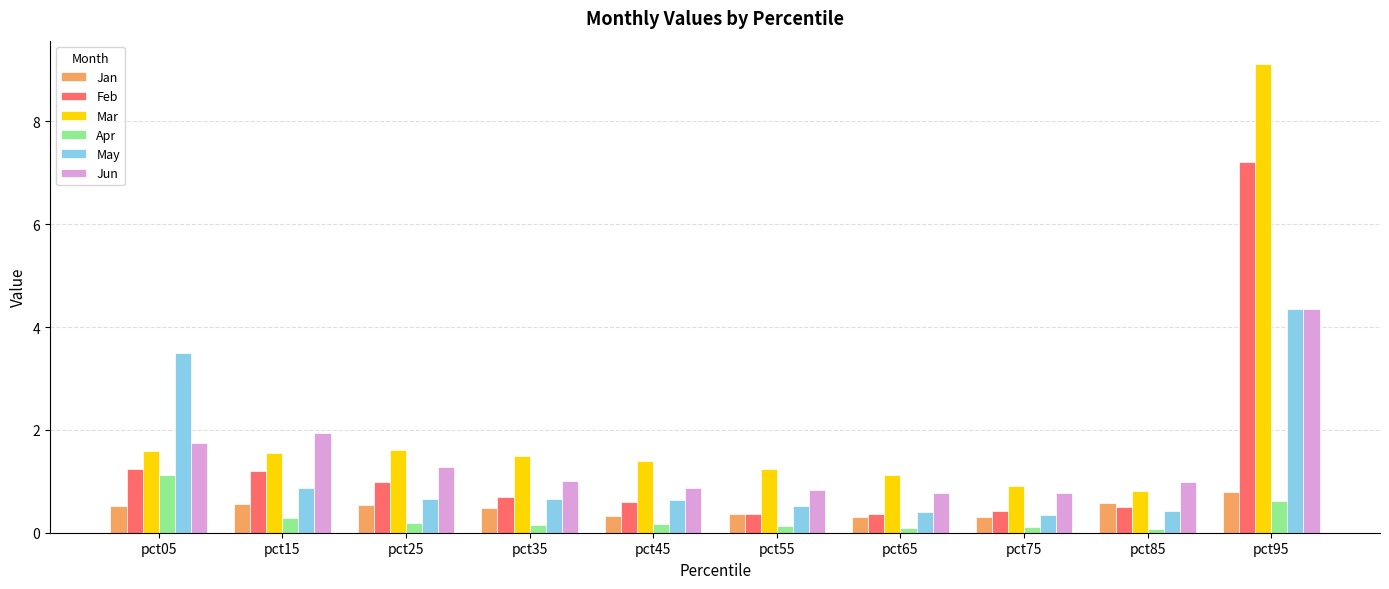

What is the sum of all Jan values?

4.8